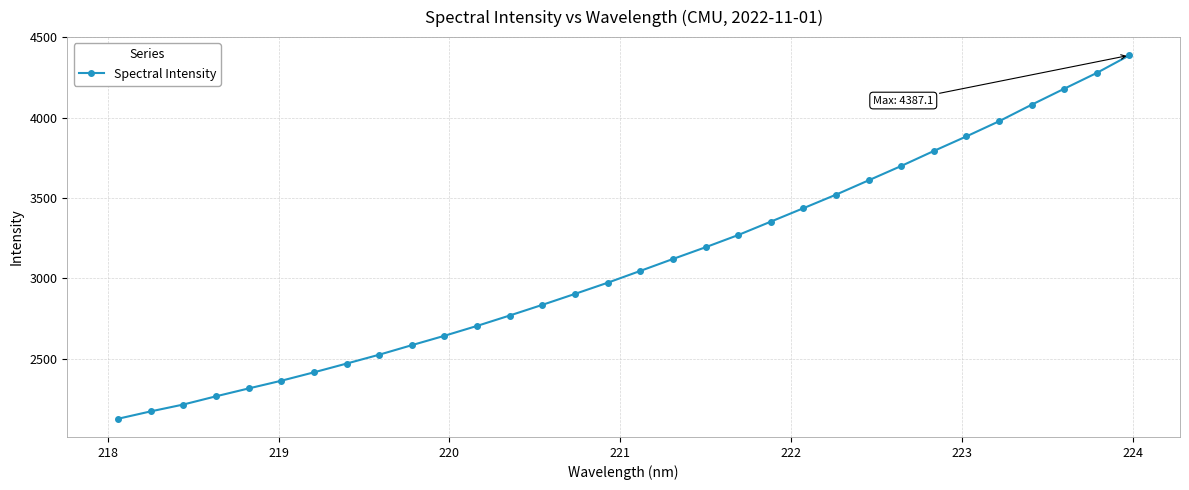

What is the maximum value shown in the chart?

4387.1